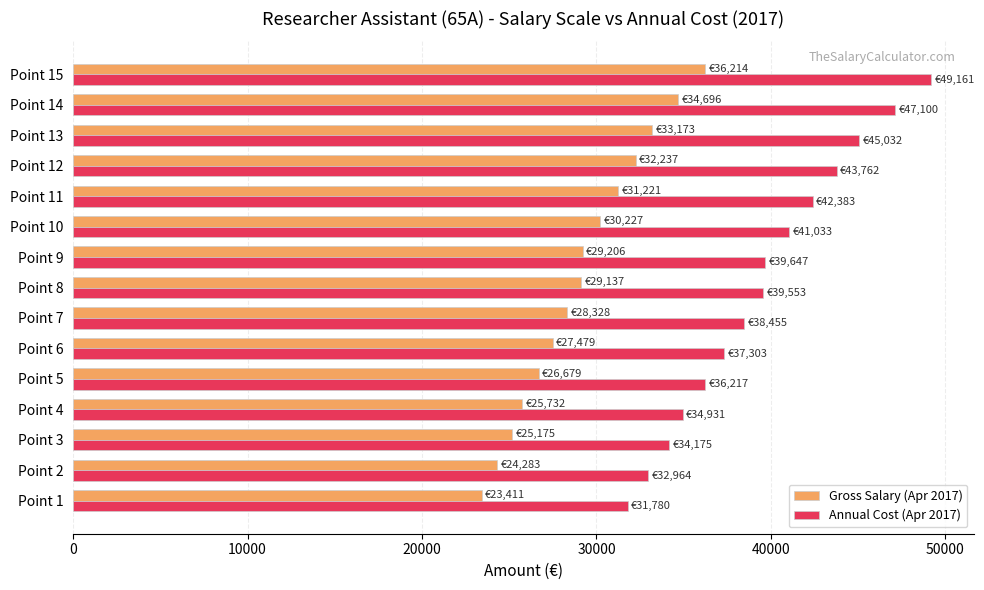

Which series has the largest total across all categories?

Annual Cost (Apr 2017)